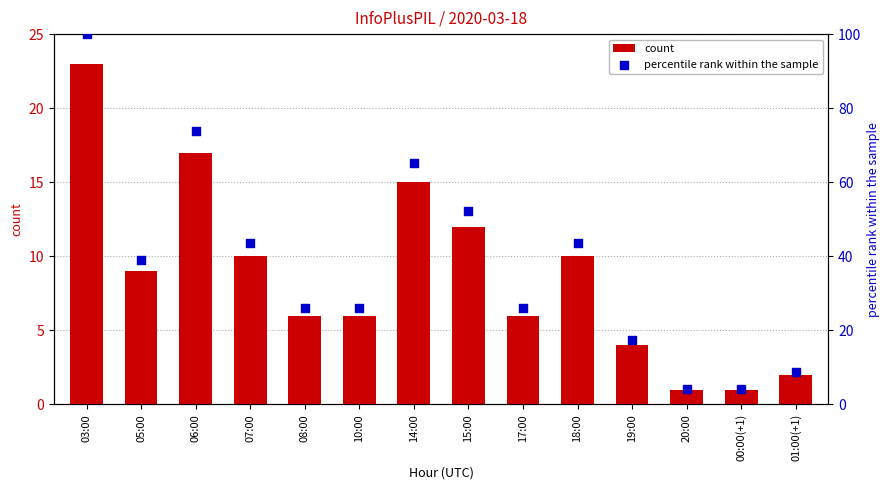

At which category is the sum across all series the highest?

03:00